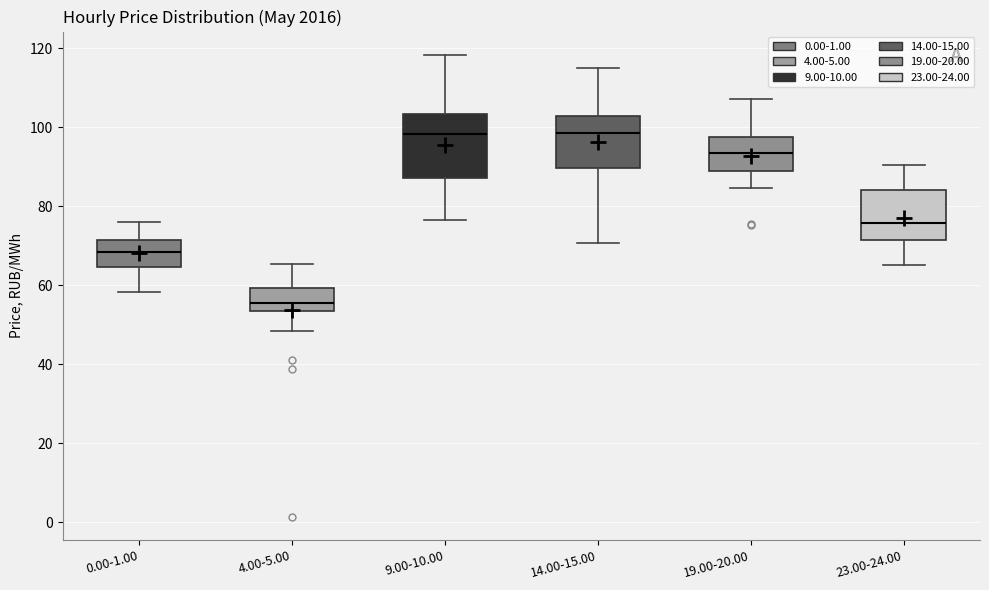

Comparing the boxes themselves (not the whiskers), which one is the tallest?

9.00-10.00